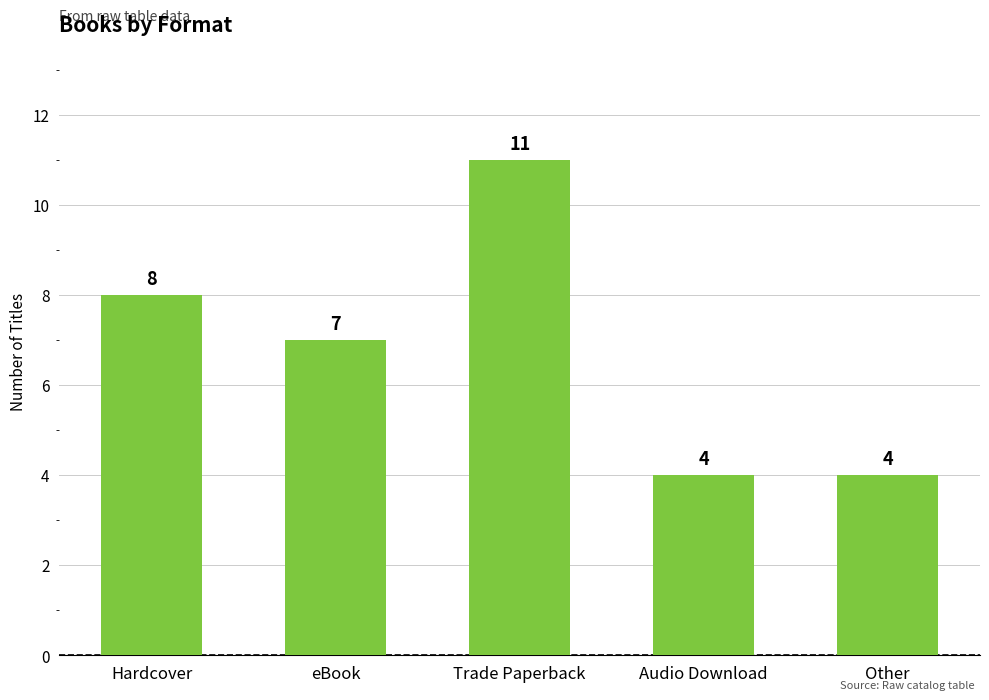

Reading left to right, list all the values displayed in this chart.

Hardcover=8	eBook=7	Trade Paperback=11	Audio Download=4	Other=4